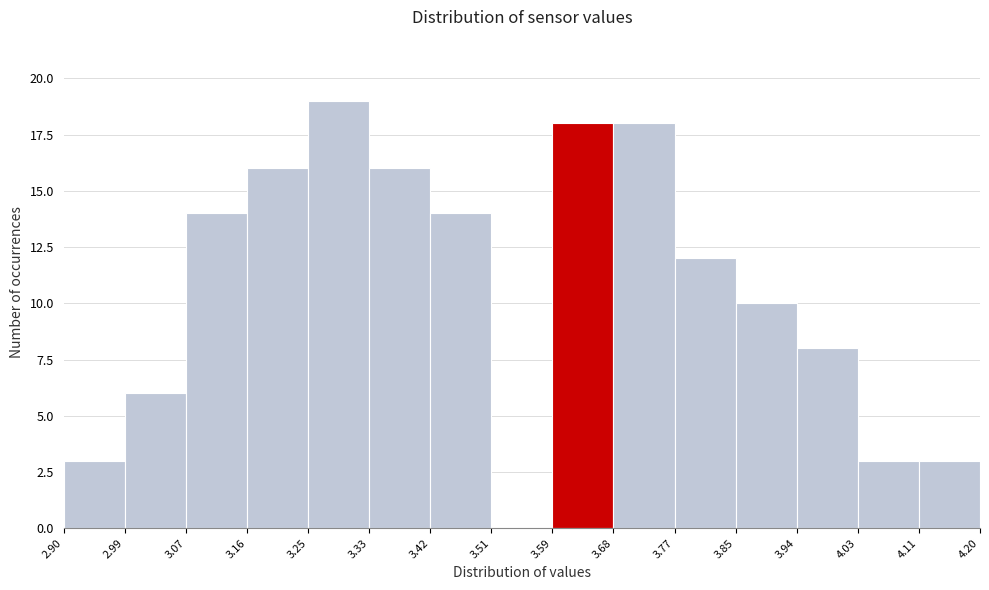

What is the height of the bar covering 3.07 to 3.16 on the x-axis? The values are not printed on the chart, so give them approximately, as read against the axis.

14